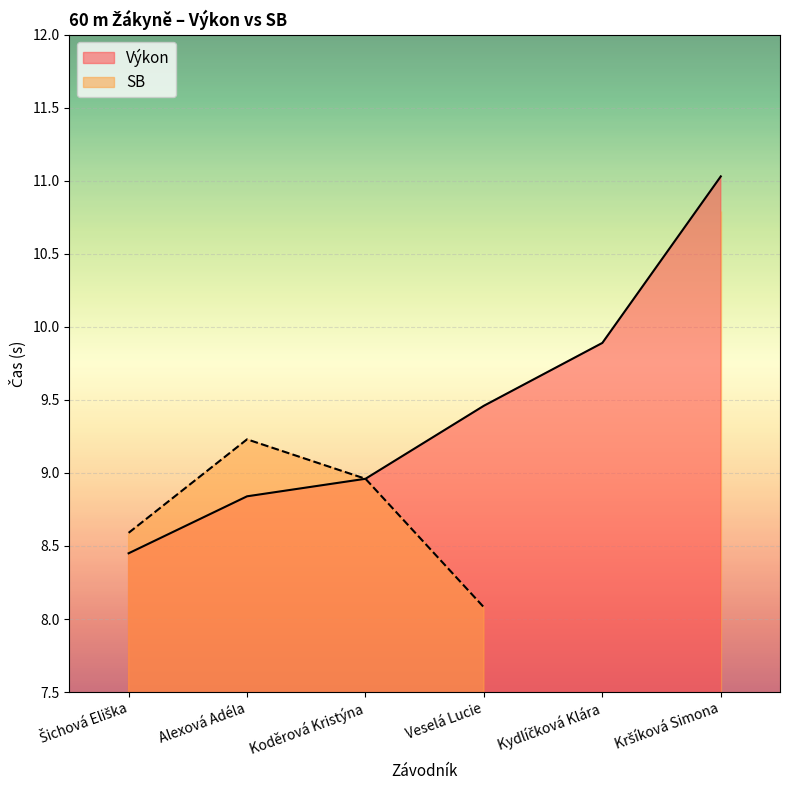

How many data points are less than 9?

3